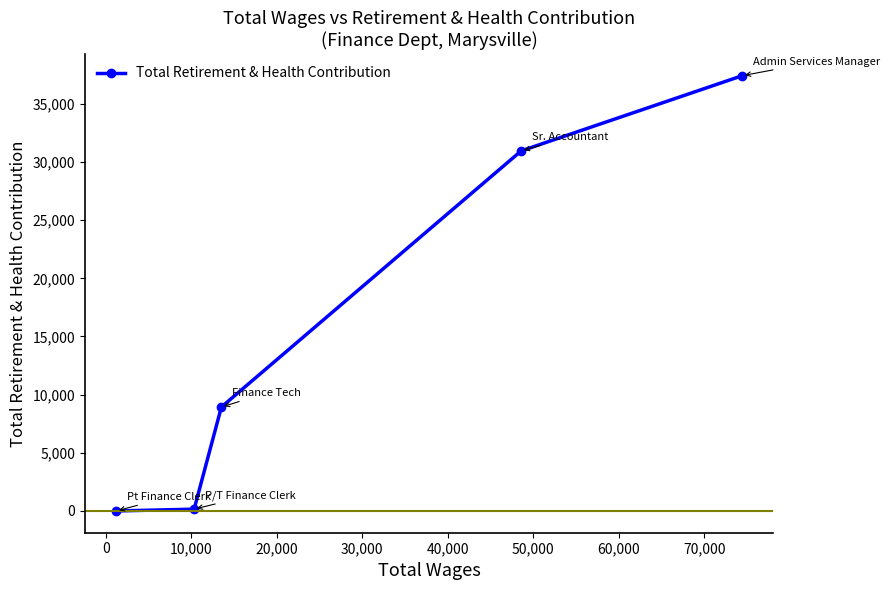

True or false: there are more than 0 points higher than both neighbors.

False